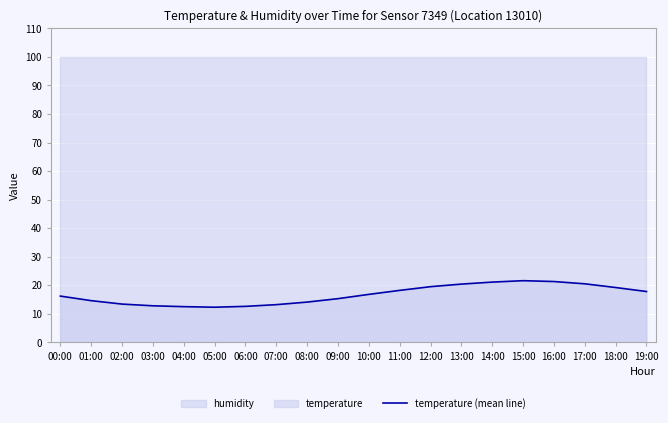

What is the change in value from 08:00 to 12:00?

+5.4